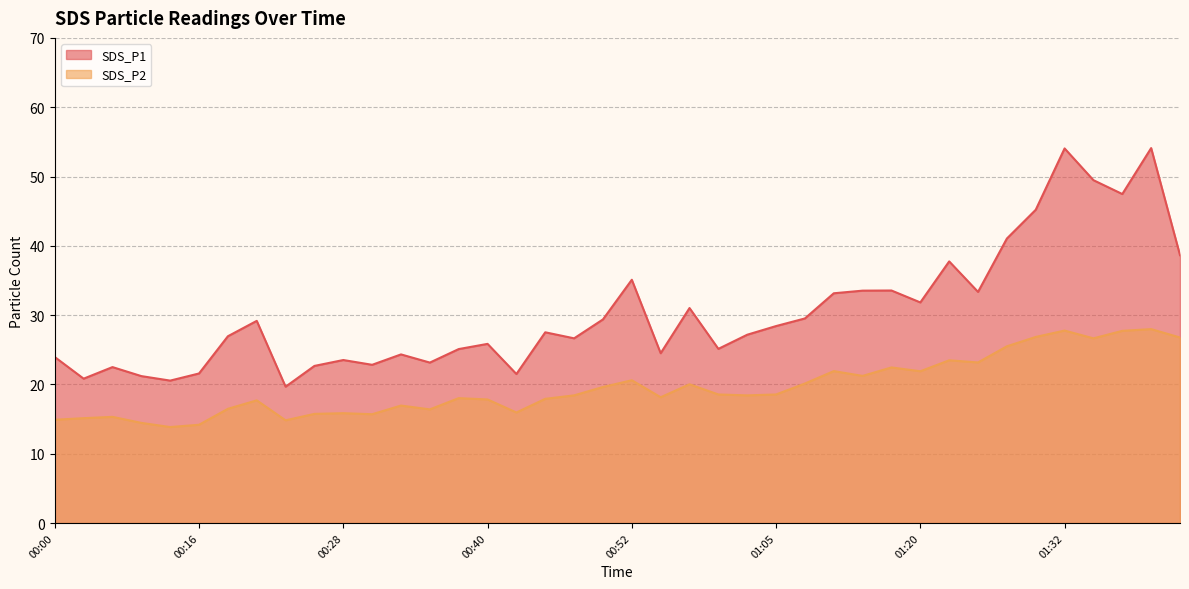

List the labels in order of SDS_P1 value, largest first.

01:39, 01:32, 01:34, 01:37, 01:30, 01:27, 01:42, 01:22, 00:52, 01:17, 01:15, 01:25, 01:10, 01:20, 00:57, 01:07, 00:50, 00:20, 01:05, 00:45, 01:02, 00:18, 00:47, 00:40, 01:00, 00:38, 00:55, 00:33, 00:00, 00:28, 00:35, 00:30, 00:25, 00:05, 00:16, 00:43, 00:08, 00:03, 00:10, 00:23